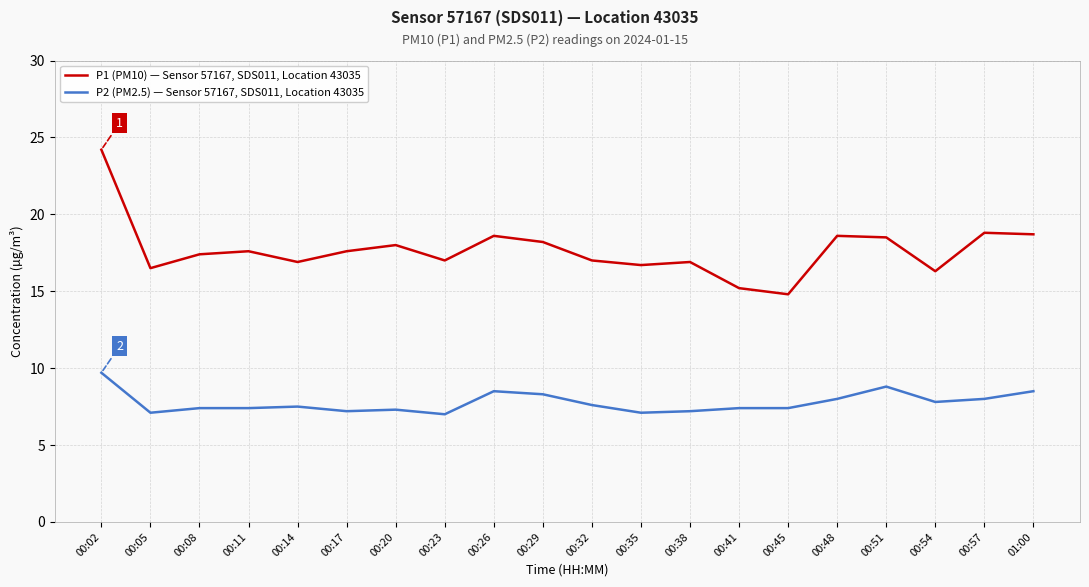

True or false: P2 (PM2.5) — Sensor 57167, SDS011, Location 43035 has more than 2 interior local peaks.

True